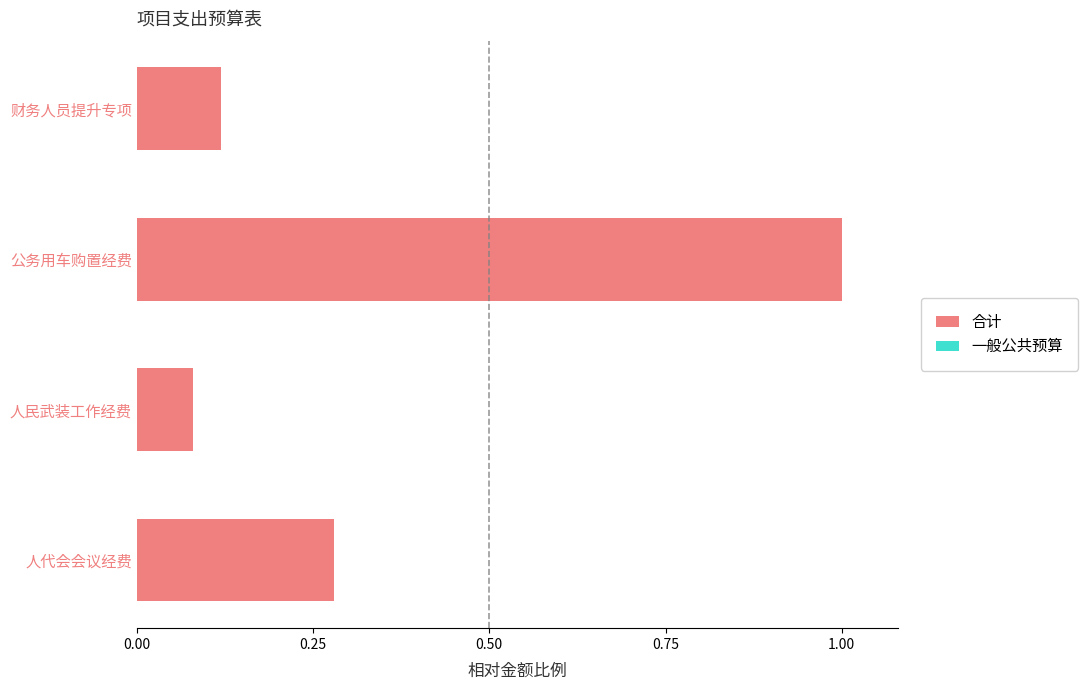

The chart shows a value of 0.1 at 人代会会议经费. True or false?

False